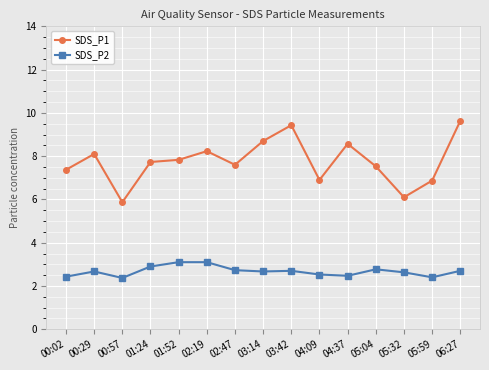

True or false: SDS_P1 and SDS_P2 cross at least once.

False